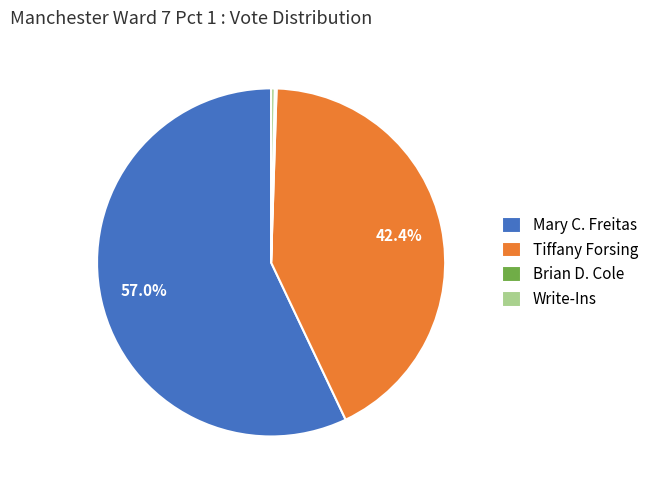

Is the sum of Mary C. Freitas and Tiffany Forsing greater than half?

Yes